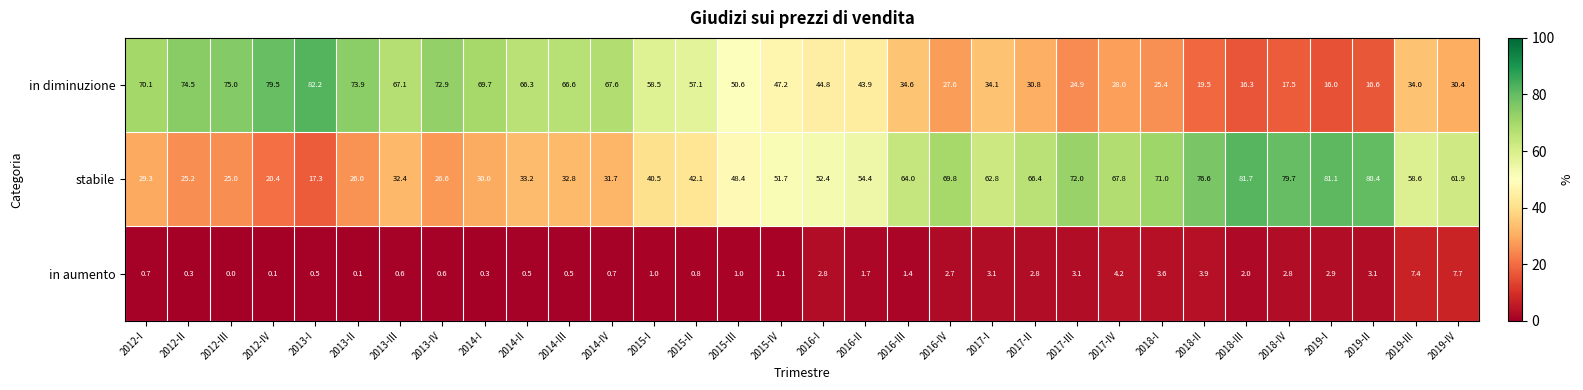

What is the difference between the stabile values at 2015-I and 2015-IV?

11.2